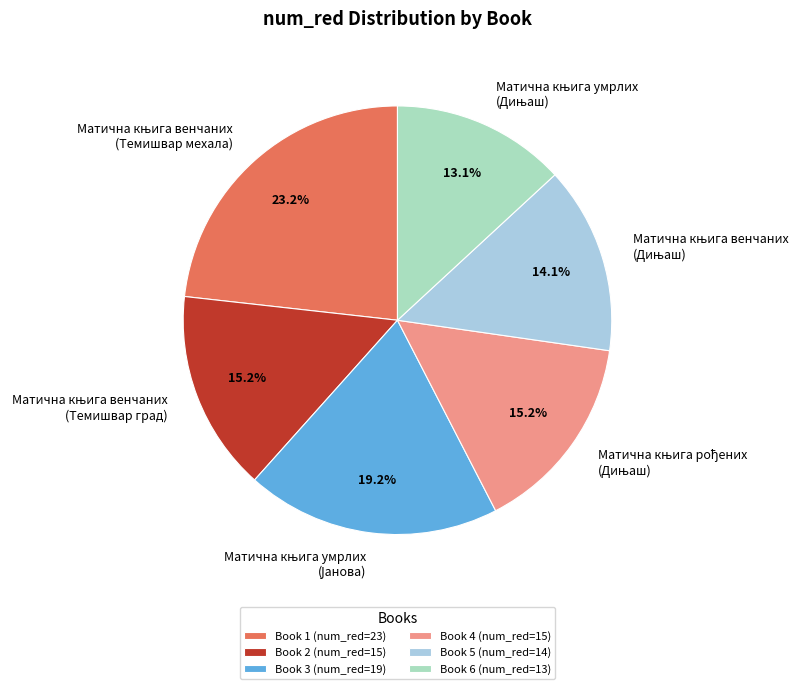

Does any single category account for the majority?

No